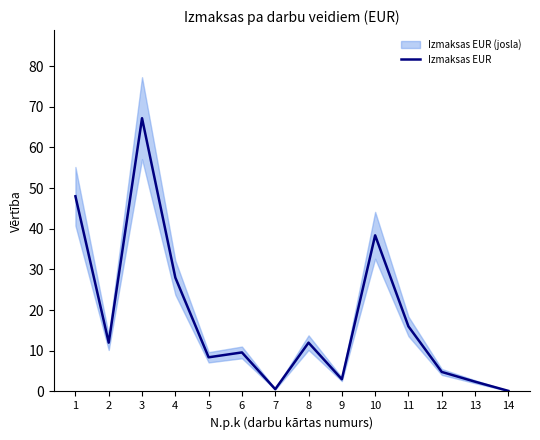

Does the chart have visible grid lines?

No